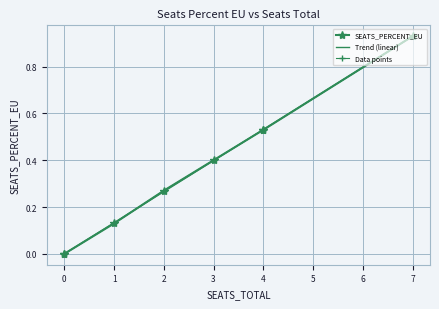

Is the value of Trend (linear) at 4 greater than the value of Data points at 0?

Yes